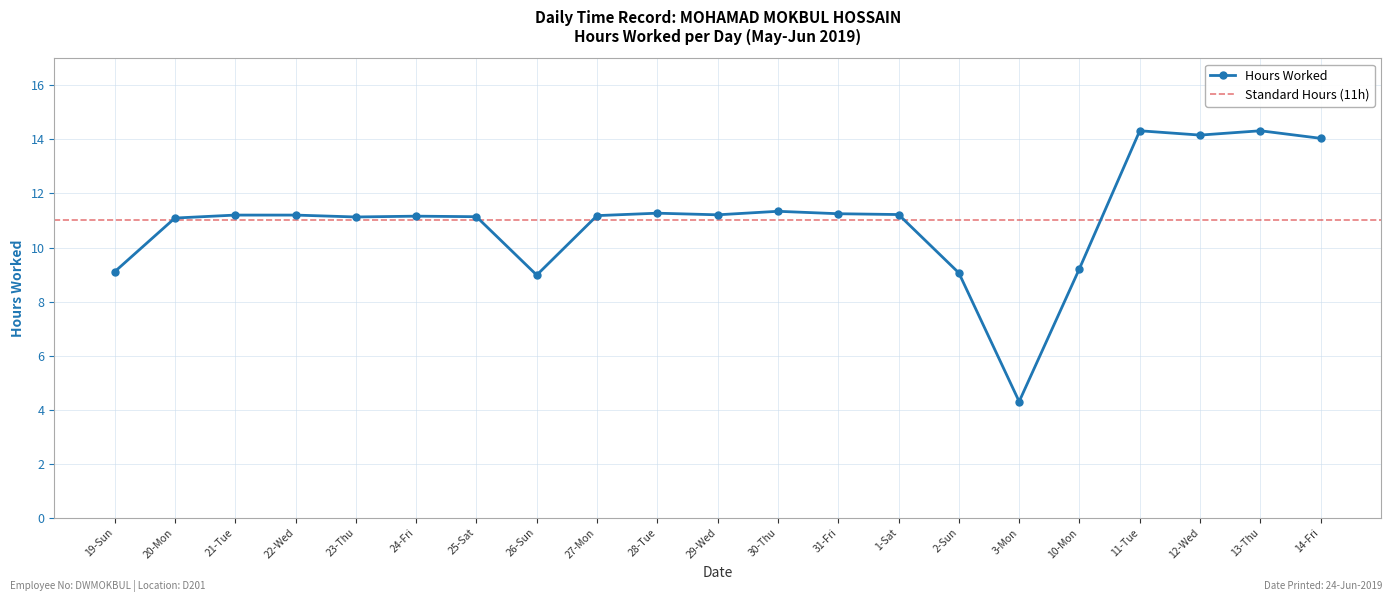

Which category has the highest value across all series?

11-Tue